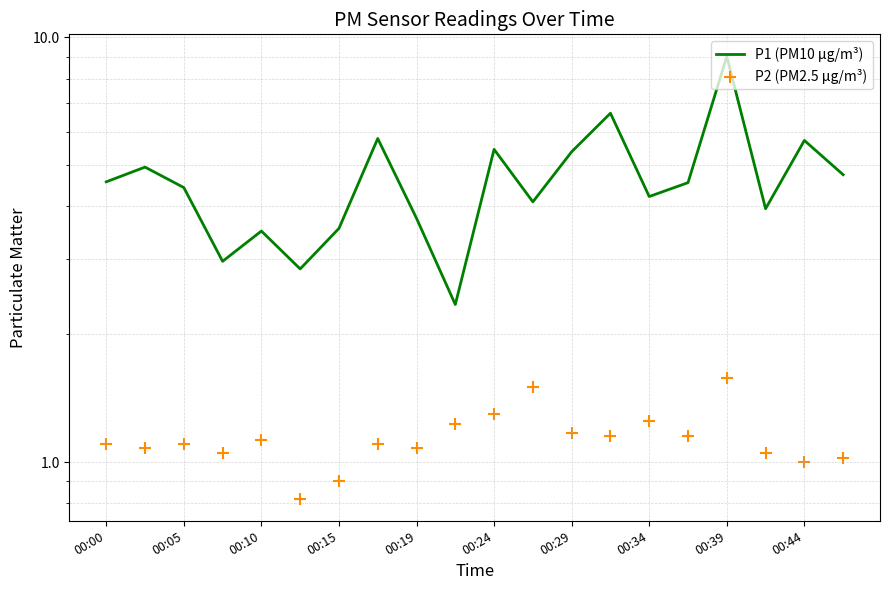

What are all the series names shown in the legend?

P1 (PM10 µg/m³), P2 (PM2.5 µg/m³)